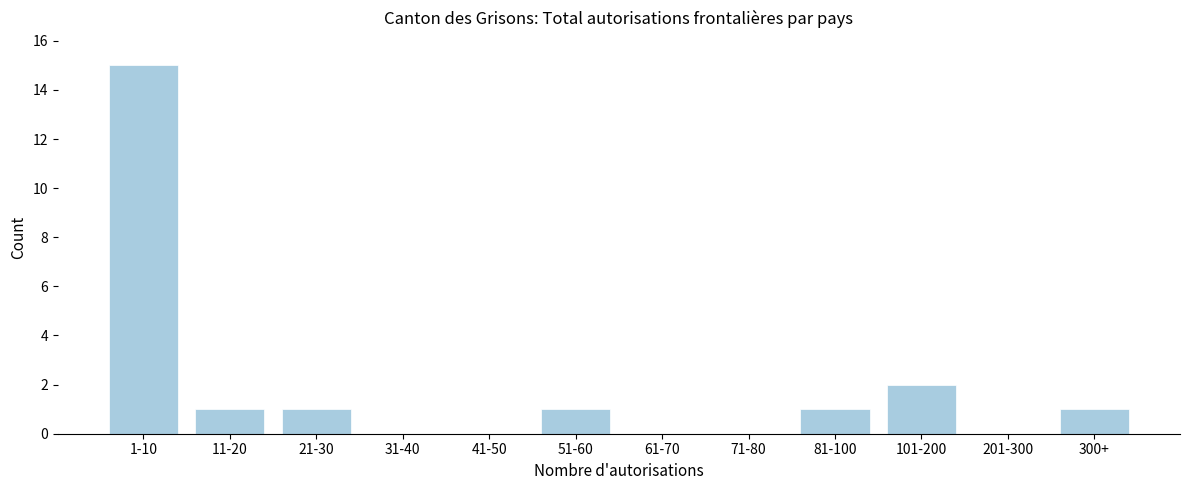

Reading left to right, what are all the values shown in this chart?

1-10=15	11-20=1	21-30=1	31-40=0	41-50=0	51-60=1	61-70=0	71-80=0	81-100=1	101-200=2	201-300=0	300+=1